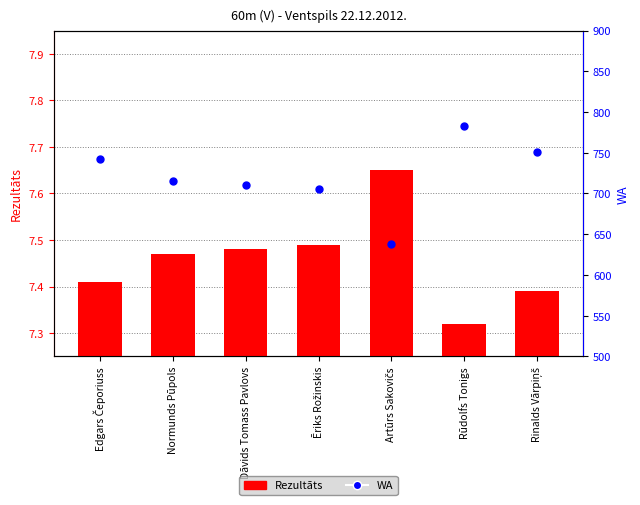

At which category is the sum across all series the highest?

Rūdolfs Tonigs